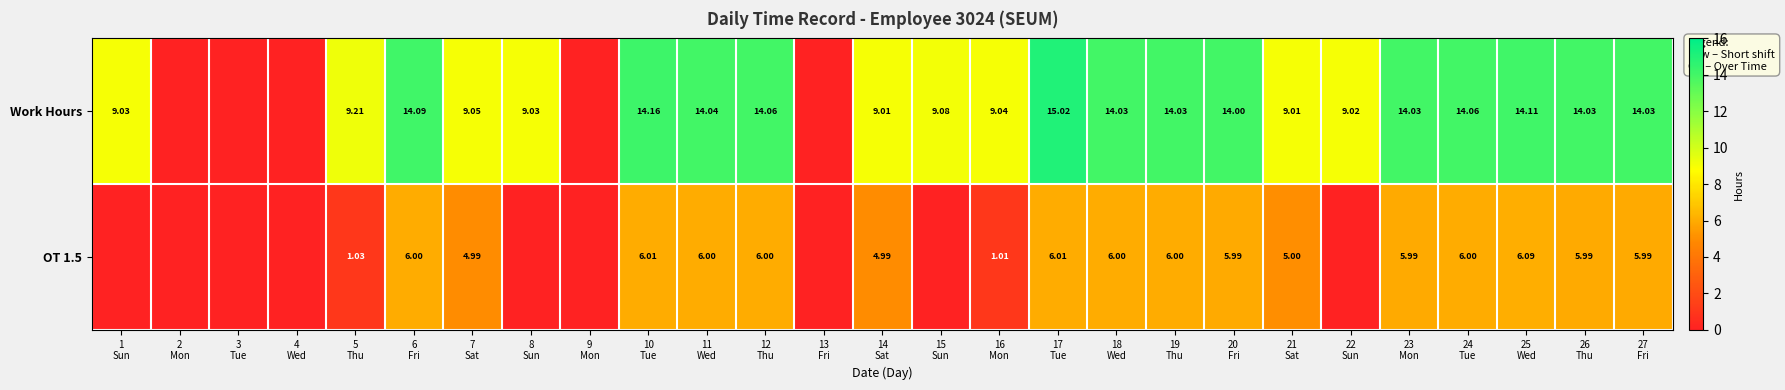

Is the value of OT 1.5 at 15 Sun greater than the value of Work Hours at 17 Tue?

No